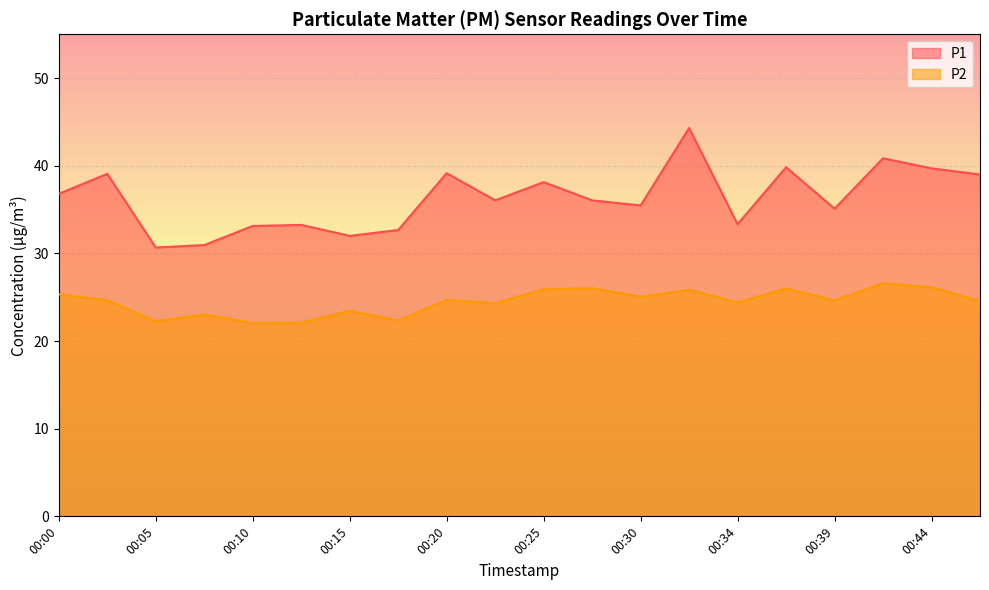

What is the difference between the maximum and minimum values in the P1 series?

13.6